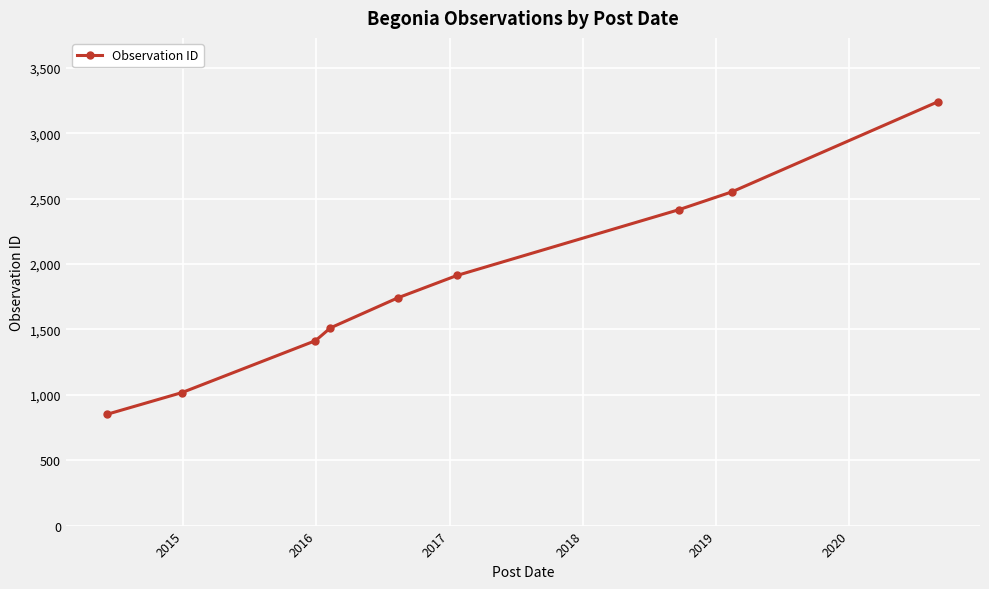

What is the average value?

1851